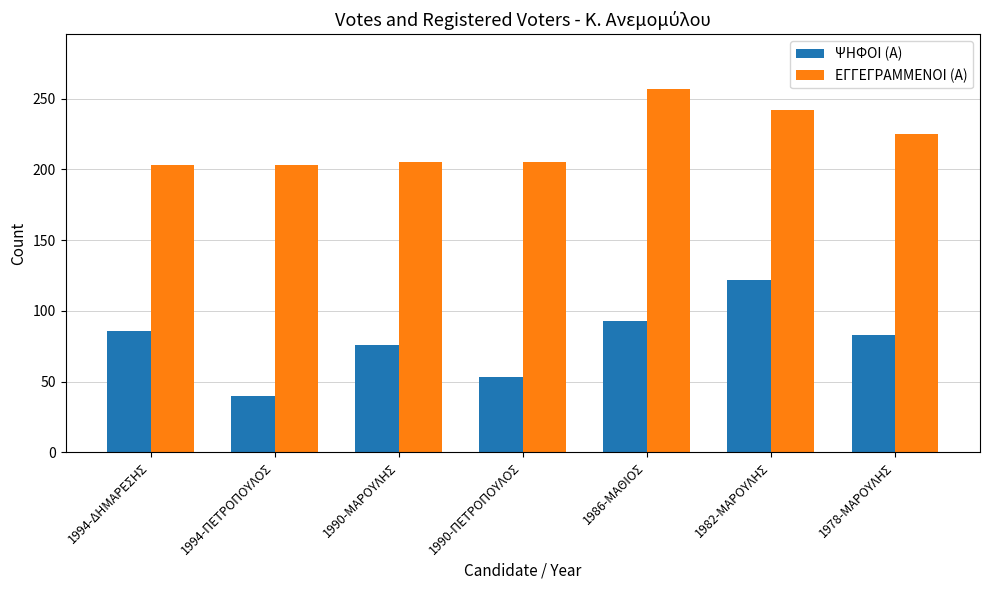

Where is ΨΗΦΟΙ (Α) nearest to the value 81?

1978-ΜΑΡΟΥΛΗΣ